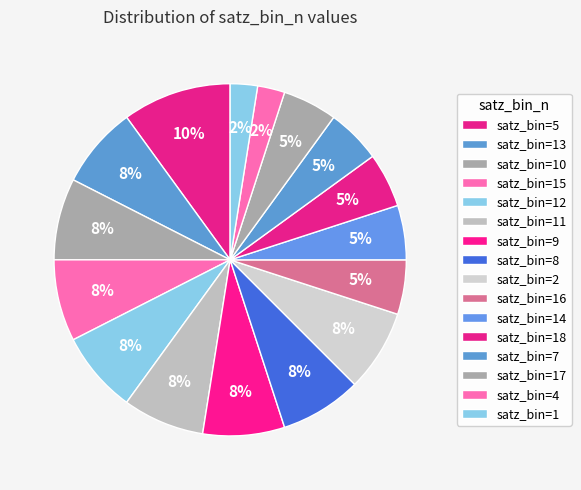

How many slices are in this pie chart?

16